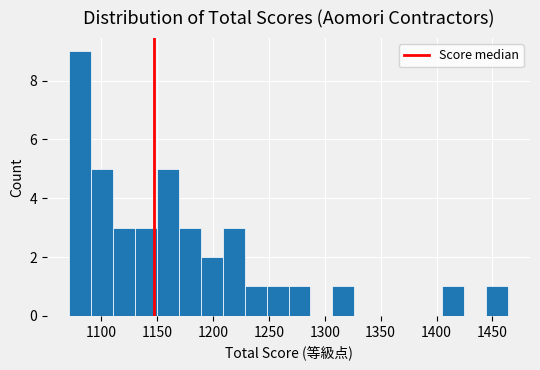

Around what value on the x-axis is the tallest bar? Give the approximate position of its centre, as read against the axis.

1080